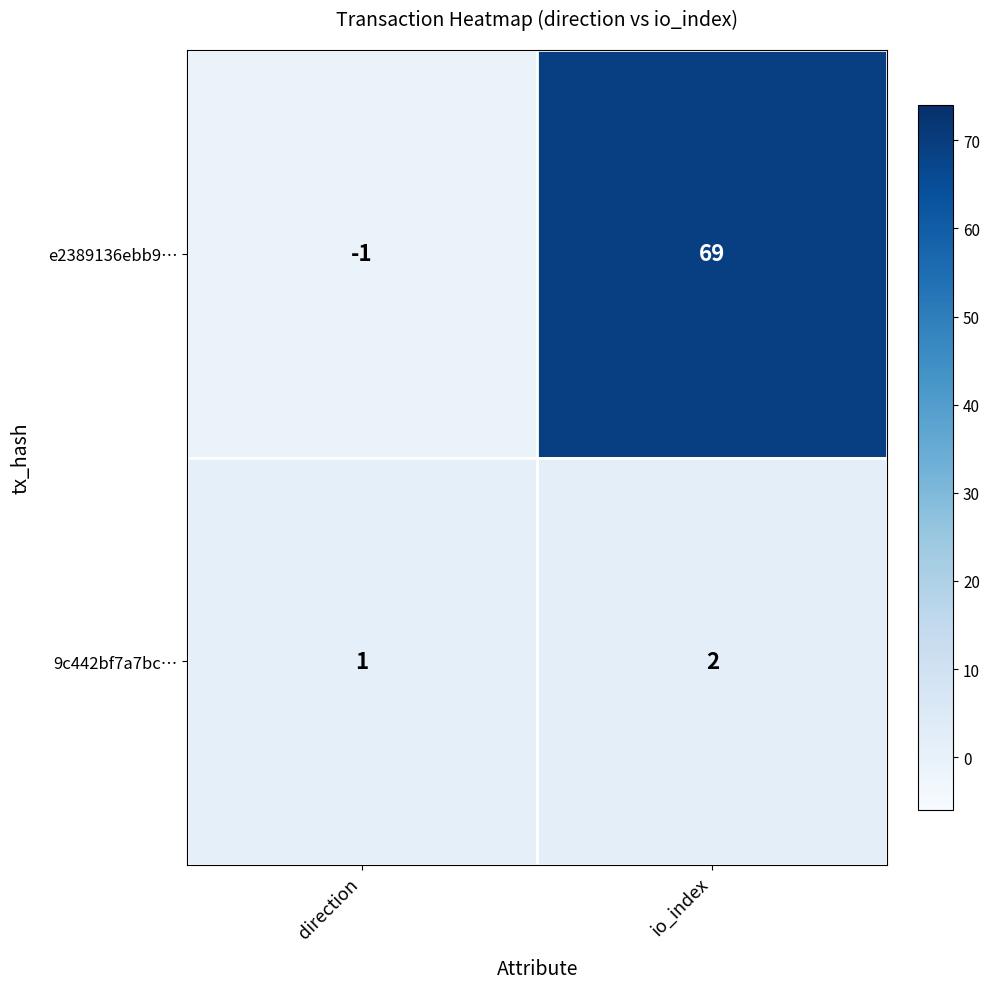

List the series in order of their overall mean, lowest first.

9c442bf7a7bc…, e2389136ebb9…